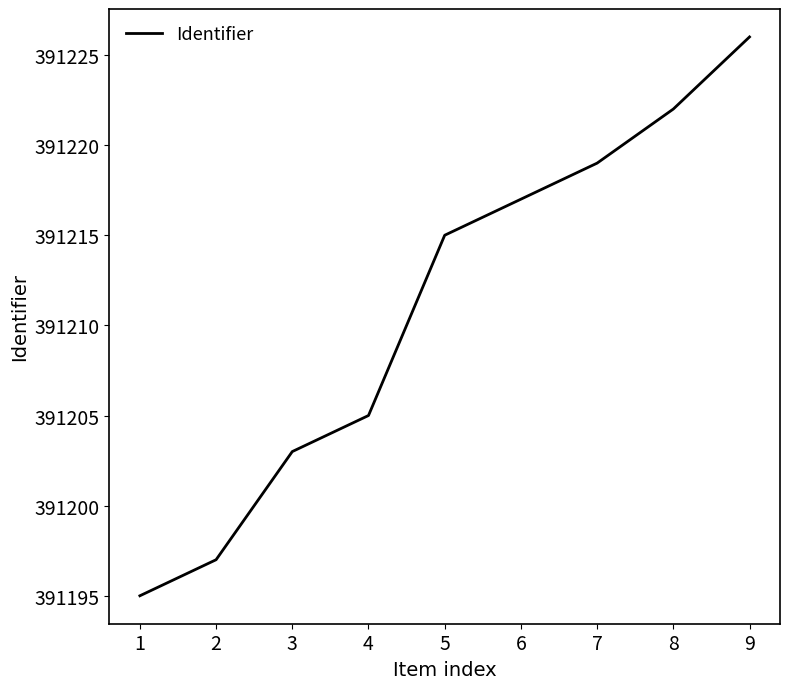

The value at 4 is 677493. True or false?

False